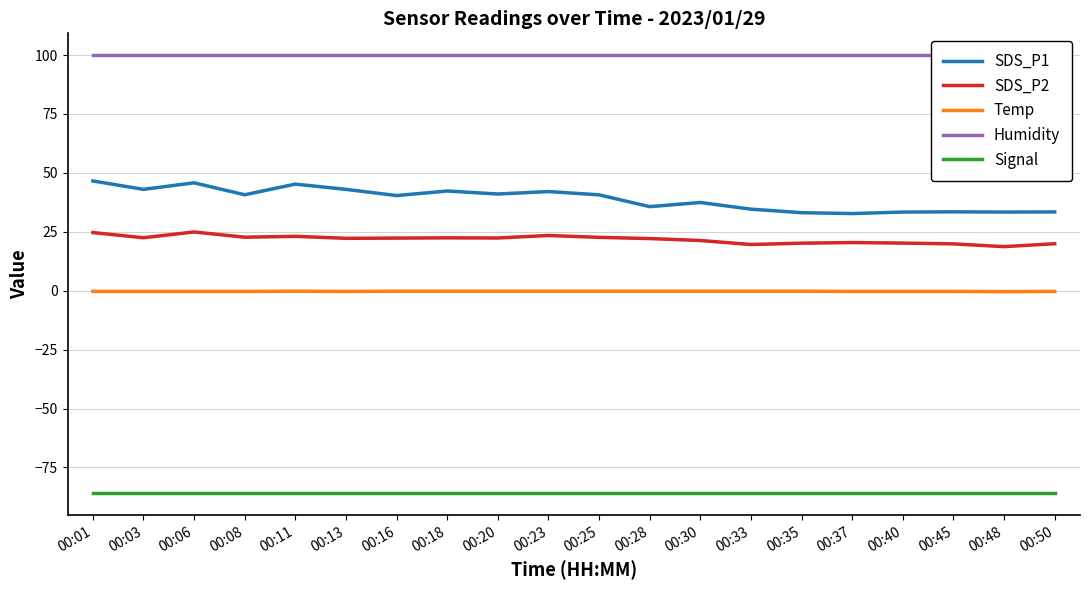

True or false: SDS_P1 has more than 0 interior local peaks.

True